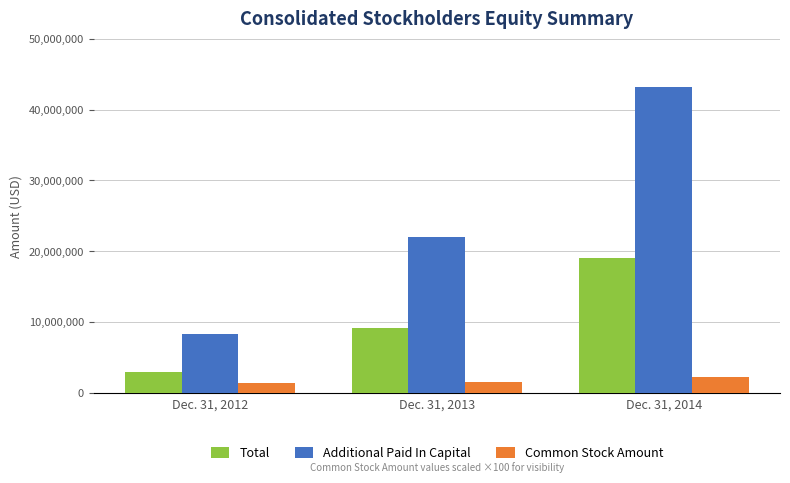

Which series has the largest range (max minus min)?

Additional Paid In Capital